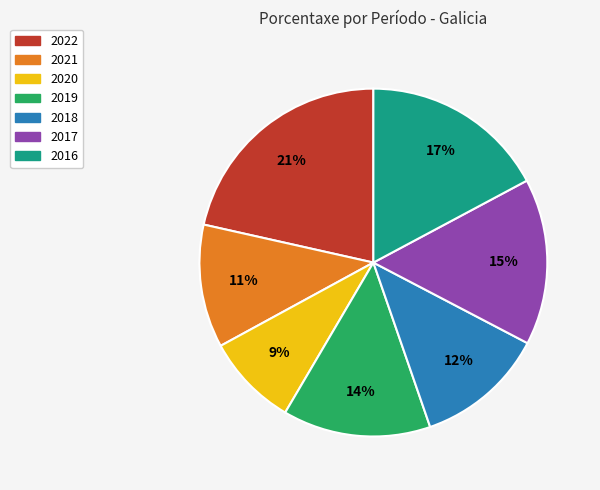

What is the largest slice in the pie chart?

2022